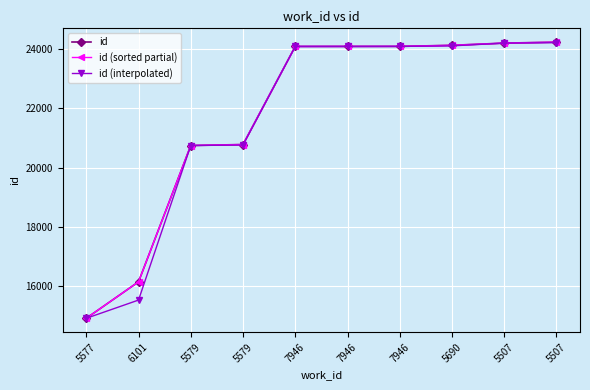

What is the smallest value displayed?

14896